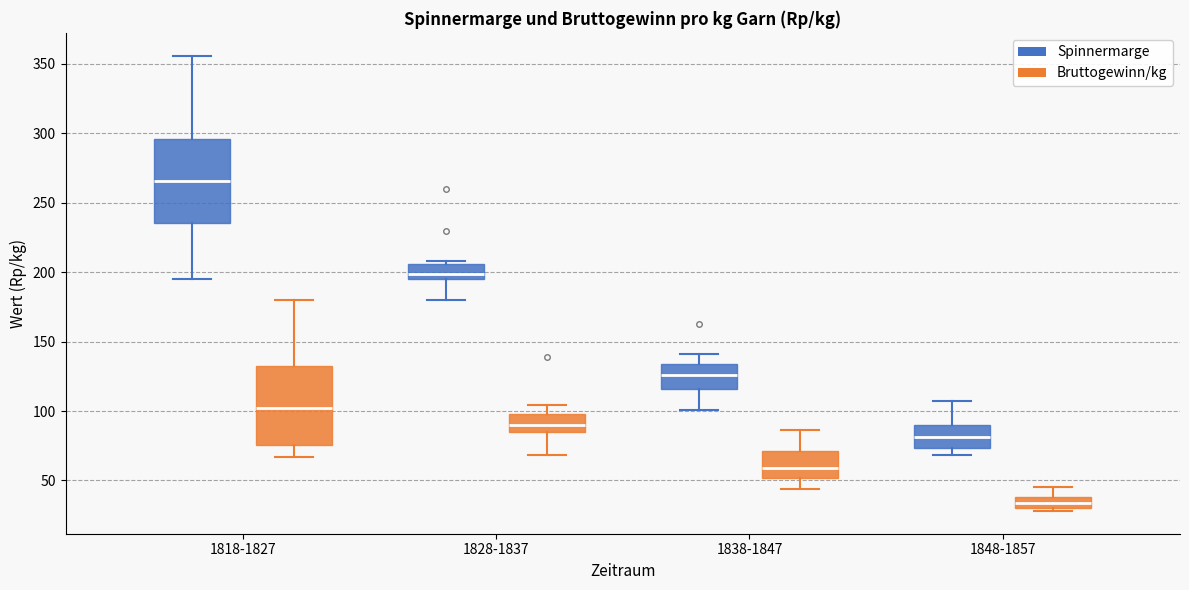

Reading left to right, read every box against the y-axis: the position of its median line, the range the box covers, and the ends of its whiskers. The values are not printed on the chart, so give them approximately, as read against the axis.

1818-1827 (Spinnermarge): median 265, box 235 to 295, whiskers 195 to 355
1818-1827 (Bruttogewinn/kg): median 105, box 75 to 130, whiskers 65 to 180
1828-1837 (Spinnermarge): median 200, box 195 to 205, whiskers 180 to 210
1828-1837 (Bruttogewinn/kg): median 90, box 85 to 100, whiskers 70 to 105
1838-1847 (Spinnermarge): median 125, box 115 to 135, whiskers 100 to 140
1838-1847 (Bruttogewinn/kg): median 60, box 50 to 70, whiskers 45 to 85
1848-1857 (Spinnermarge): median 80, box 75 to 90, whiskers 70 to 105
1848-1857 (Bruttogewinn/kg): median 35, box 30 to 40, whiskers 30 (just below the box's lower edge) to 45